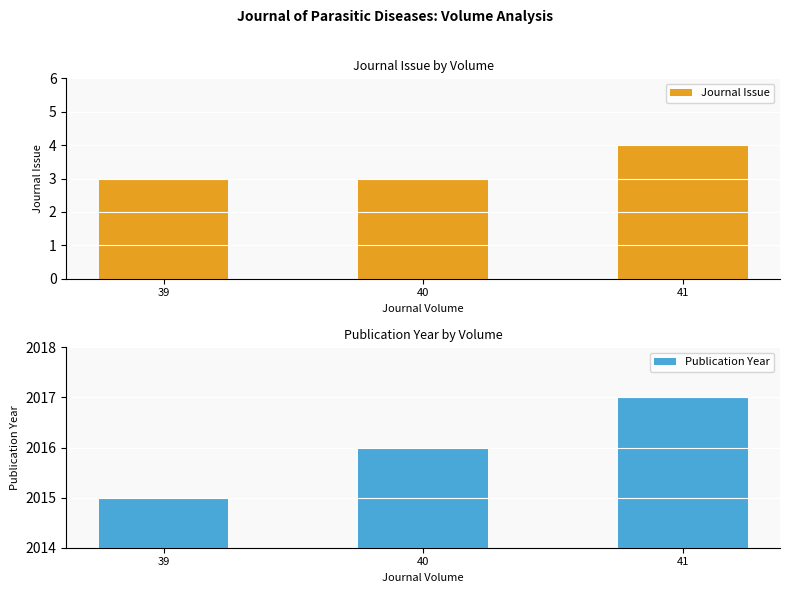

Reading right to left, transcribe all the data shown in this chart.

Journal Issue: 4	3	3
Publication Year: 2017	2016	2015